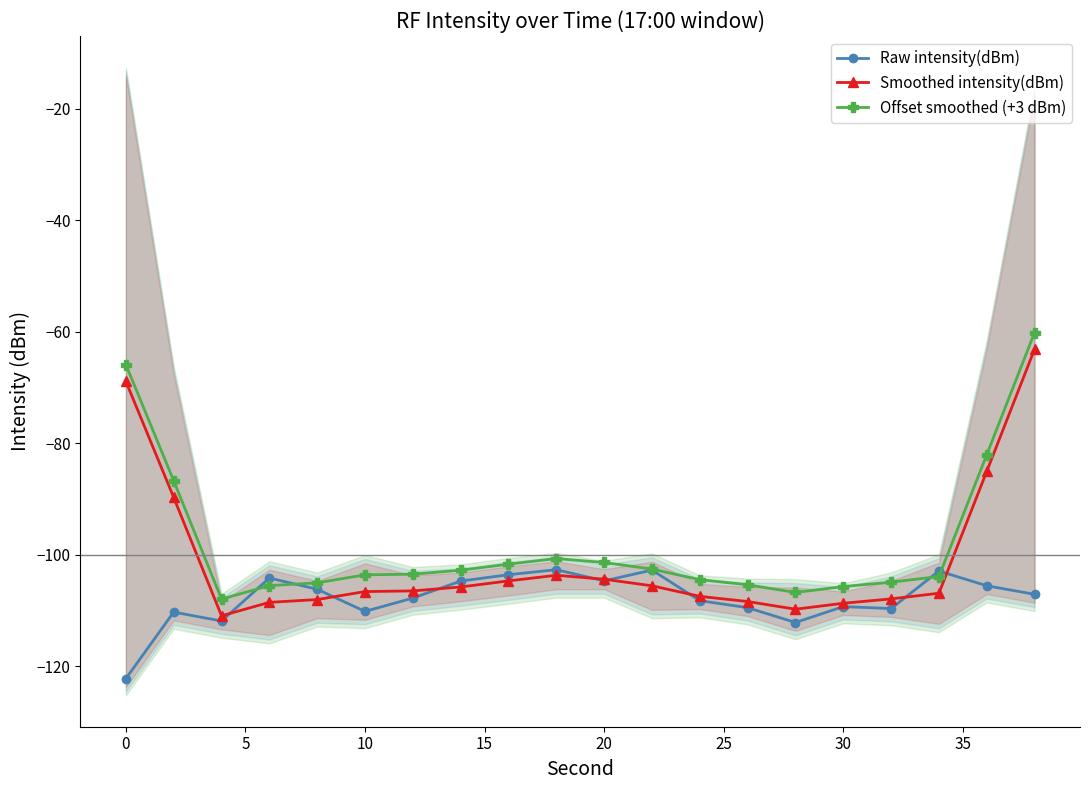

True or false: Raw intensity(dBm) has a value of -110.2 at 10.

True